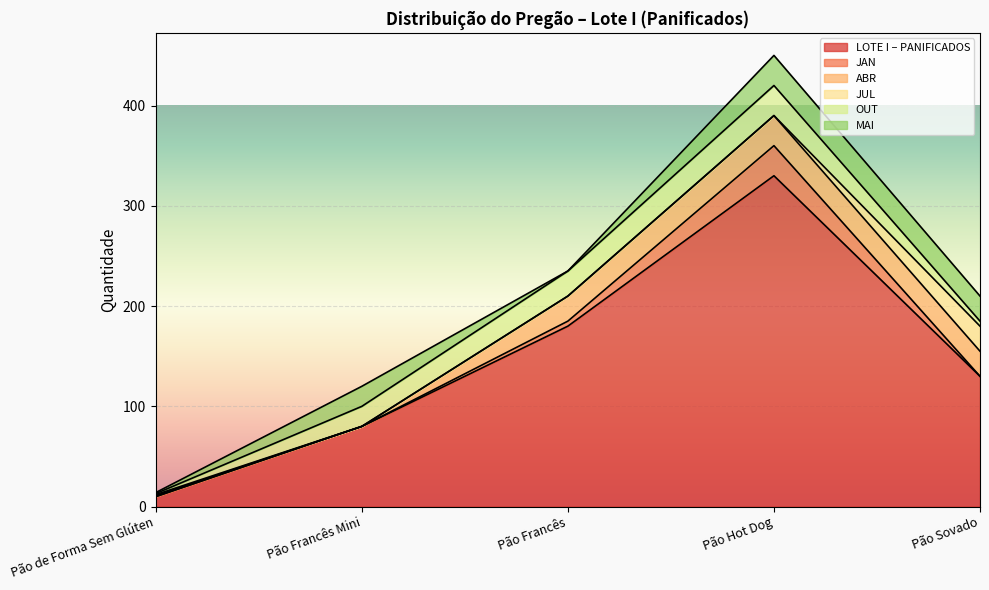

The MAI series shows 1 at Pão de Forma Sem Glúten. True or false?

True